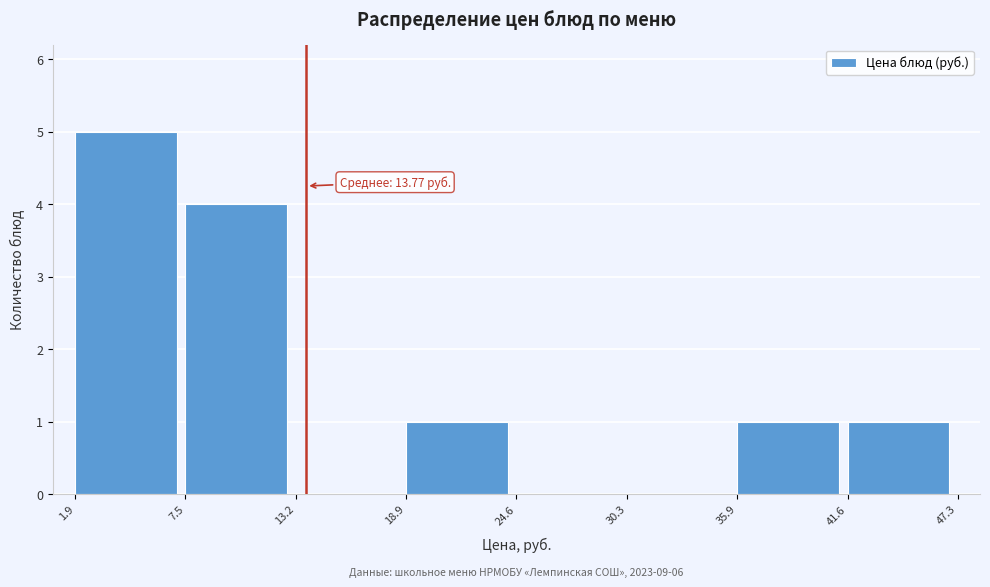

Over which range of the x-axis is the bar tallest?

1.9 to 7.5